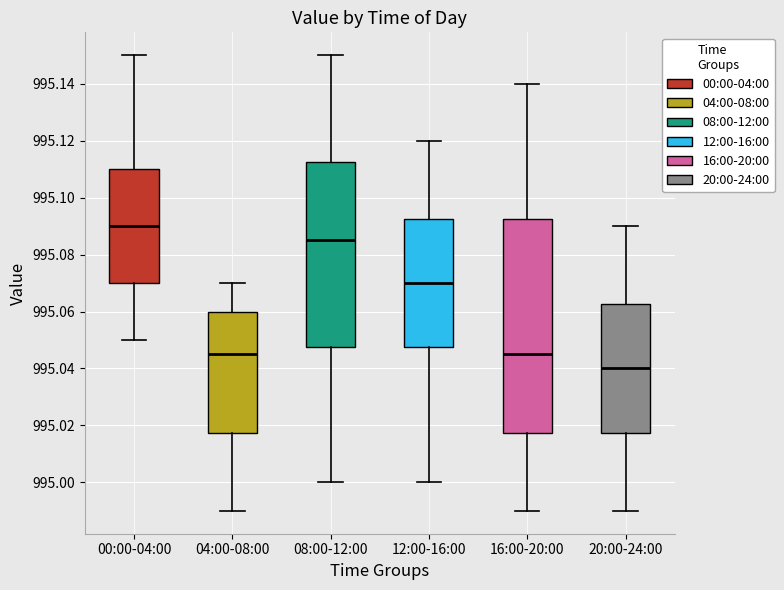

Where is the upper edge of the box for 12:00-16:00 on the y-axis? The values are not printed on the chart, so give them approximately, as read against the axis.

995.092